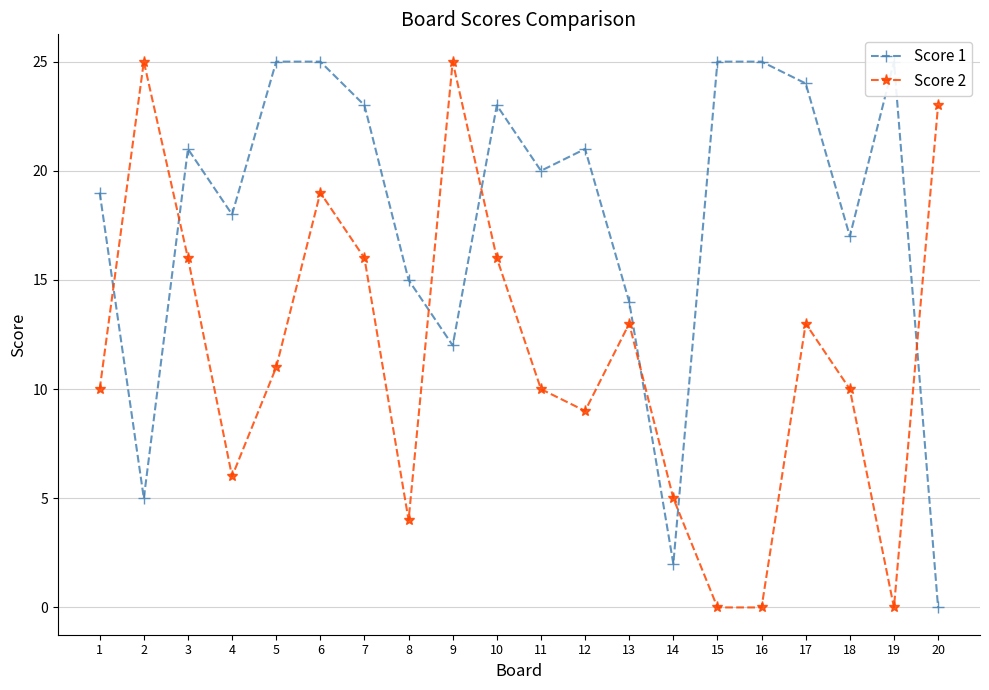

What are all the series names shown in the legend?

Score 1, Score 2